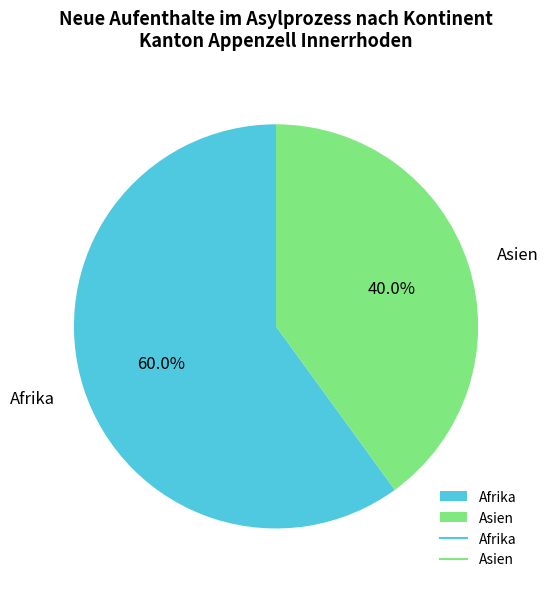

Is it true that Afrika is 49% of the pie?

False